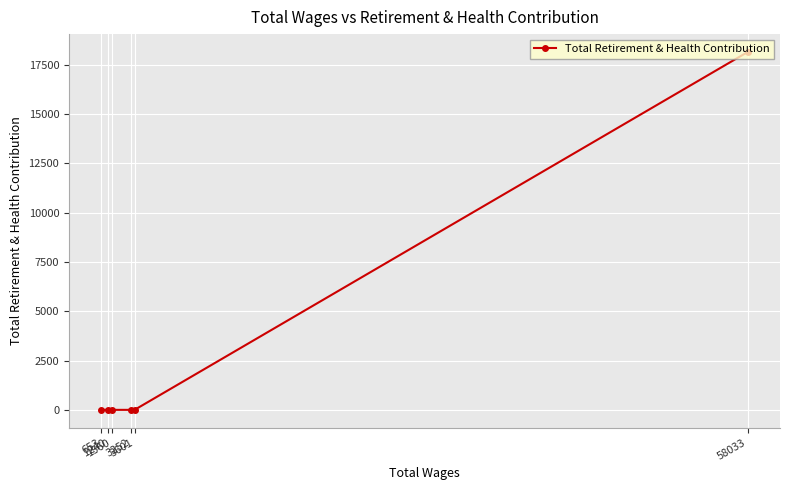

Is it true that the value at 1240 is 6214?

False